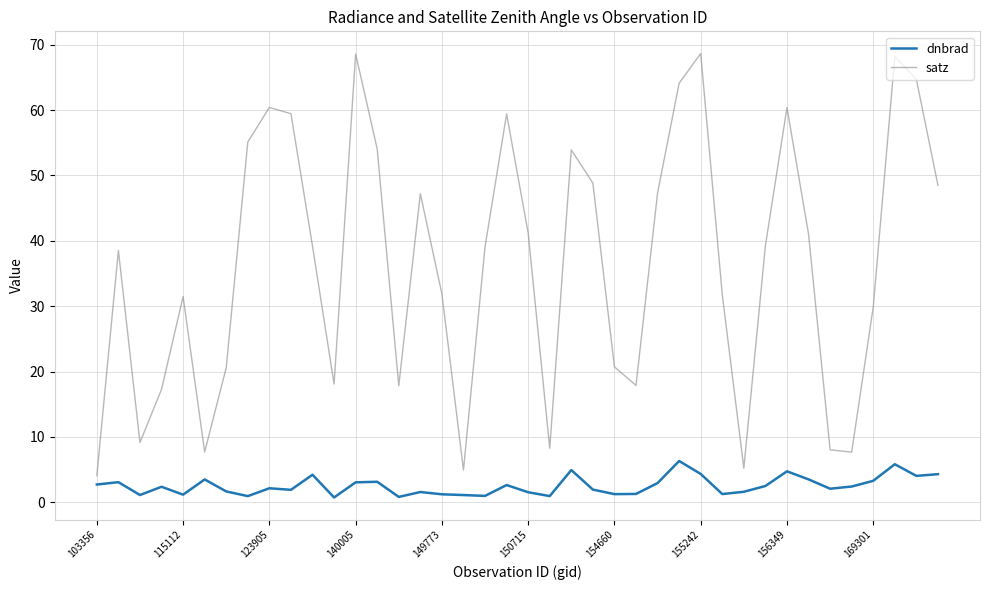

Which series has the largest range (max minus min)?

satz